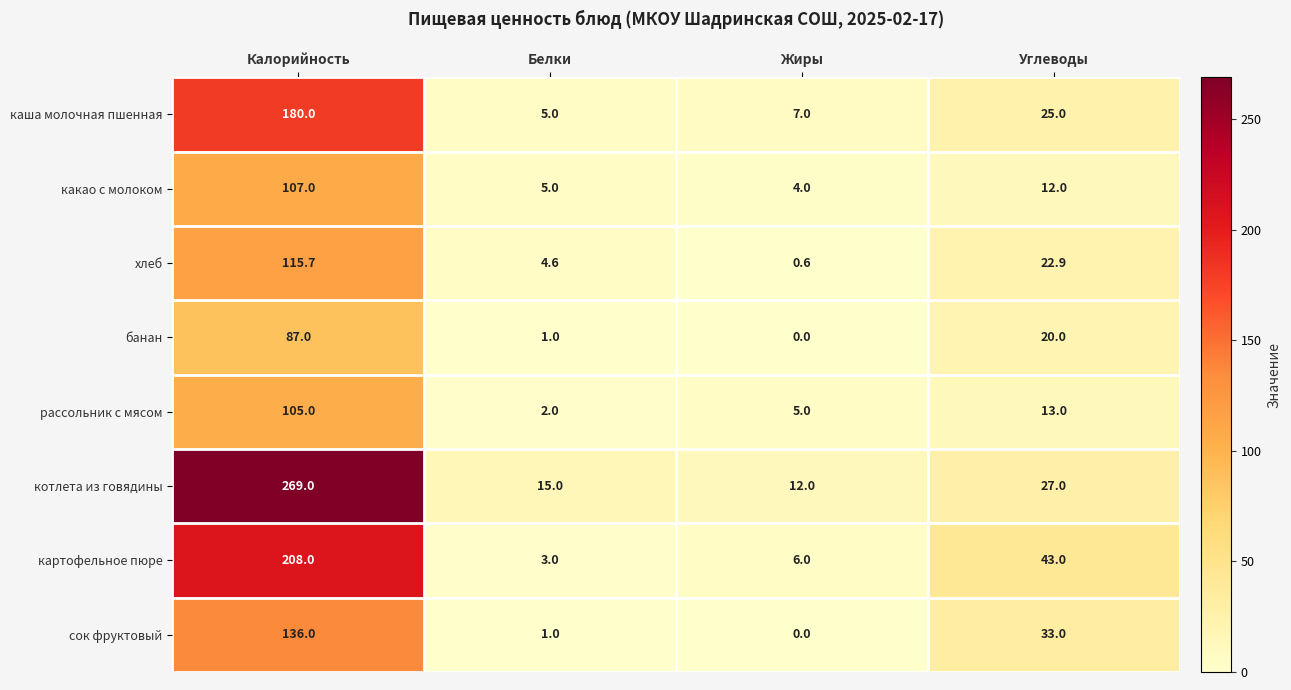

At which category is the sum across all series the highest?

Калорийность